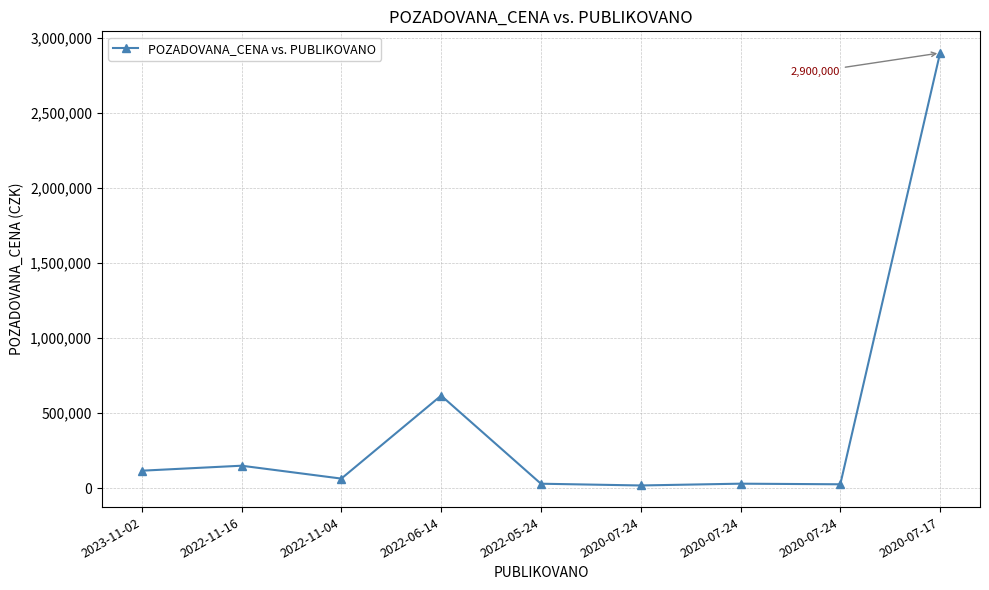

Which category has the highest value across all series?

2020-07-17